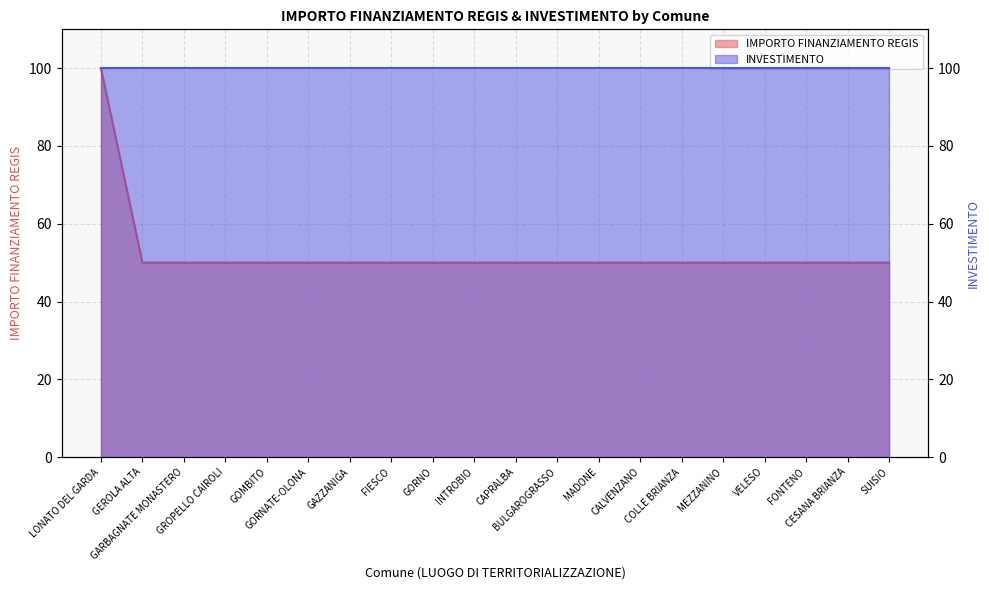

What is the value of the 7th point from the left?

50